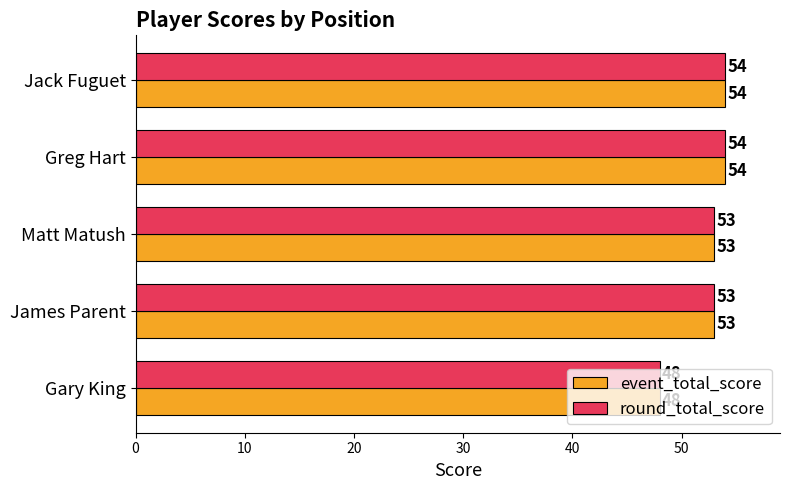

The value of event_total_score at Matt Matush is 53. True or false?

True